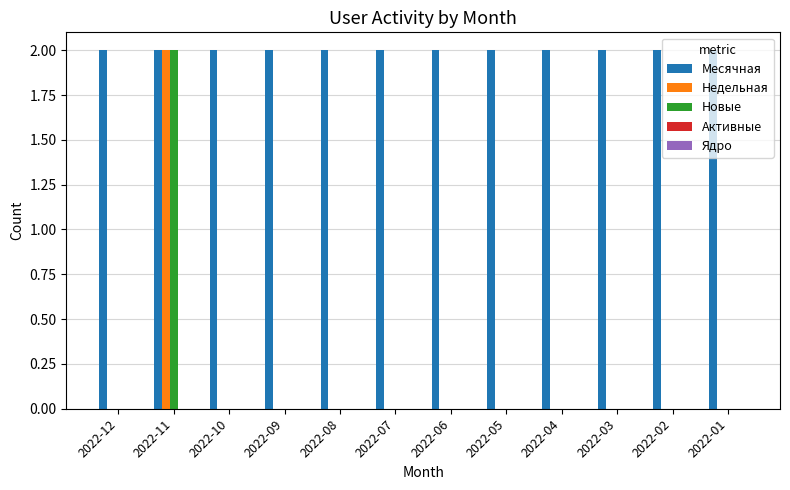

How many groups of bars are there?

12